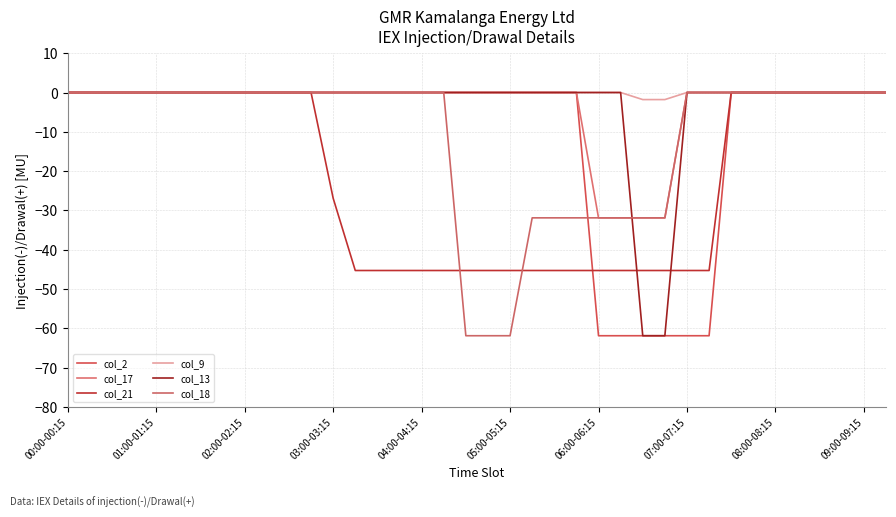

What is the difference between the maximum and minimum values in the col_17 series?

31.9